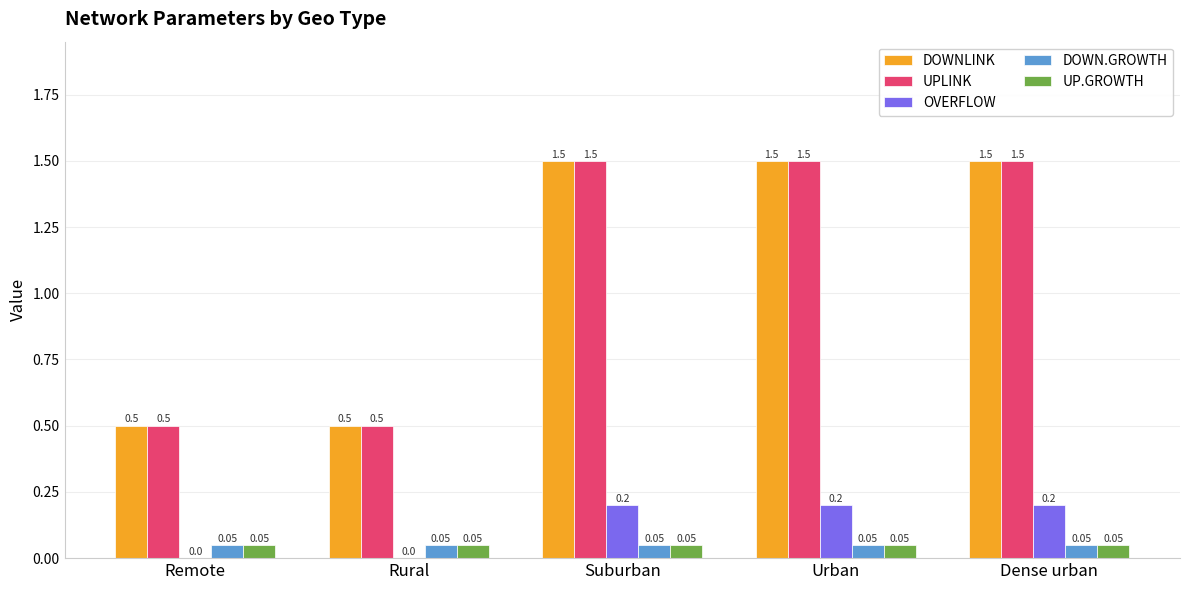

How many data points does each series have?

5